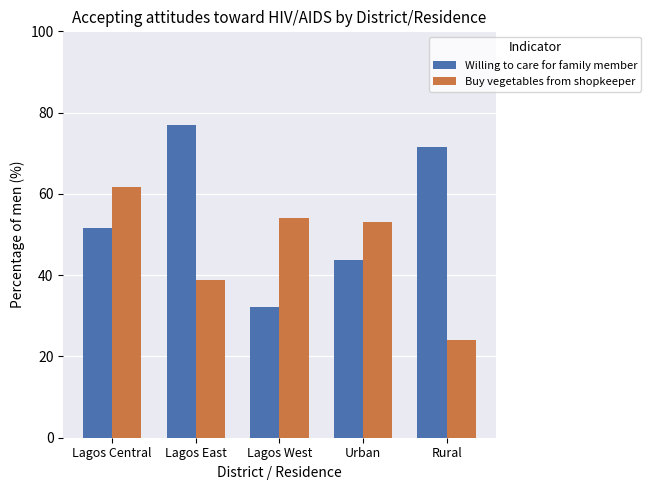

What position from the right is Lagos East?

4